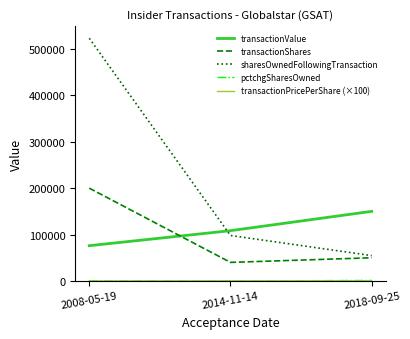

At how many categories does at least one series exceed 336949?

1